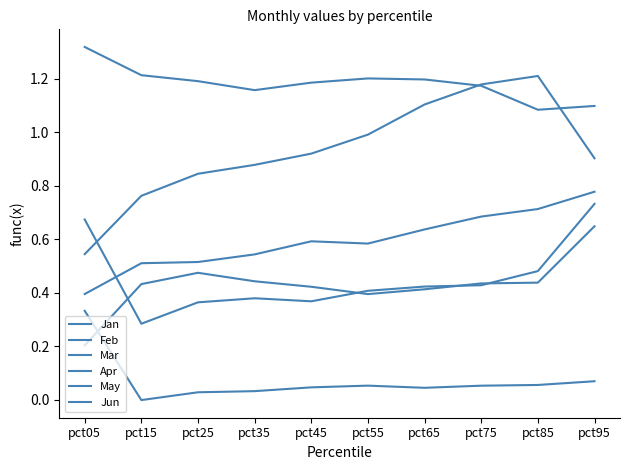

Is this an area chart (filled region under the line)?

No